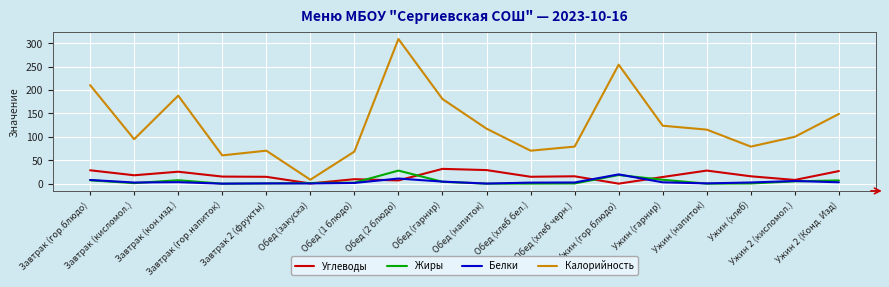

What are all the series names shown in the legend?

Углеводы, Жиры, Белки, Калорийность